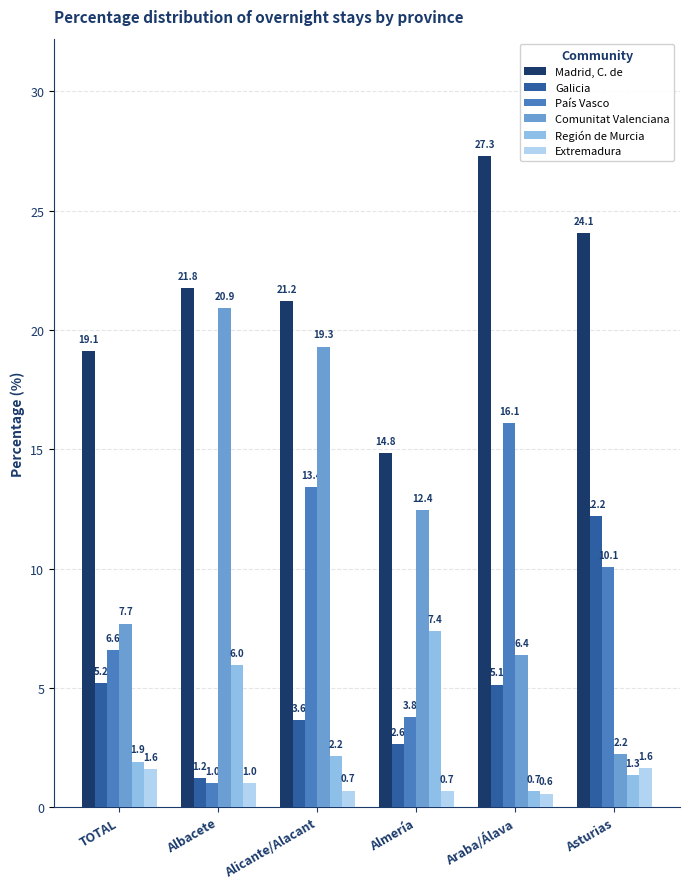

Between Almería and Araba/Álava, which series saw the biggest shift?

Madrid, C. de